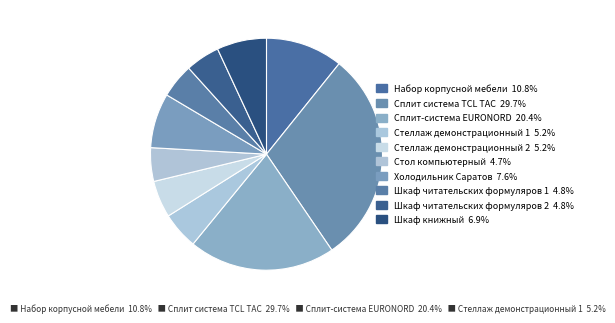

How many slices are in this pie chart?

10